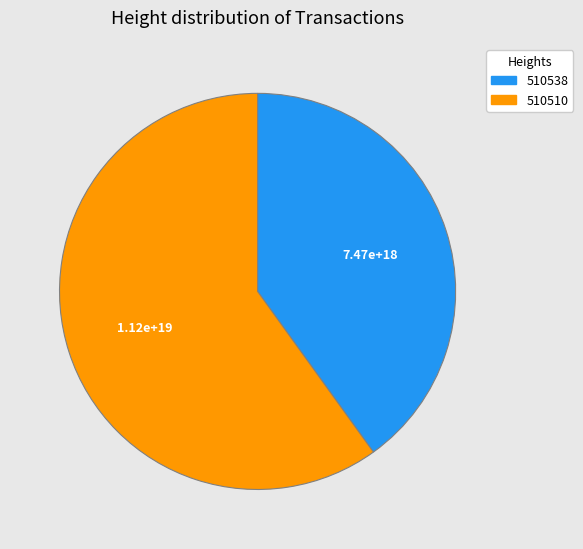

Is there any slice that represents more than half of the pie?

Yes